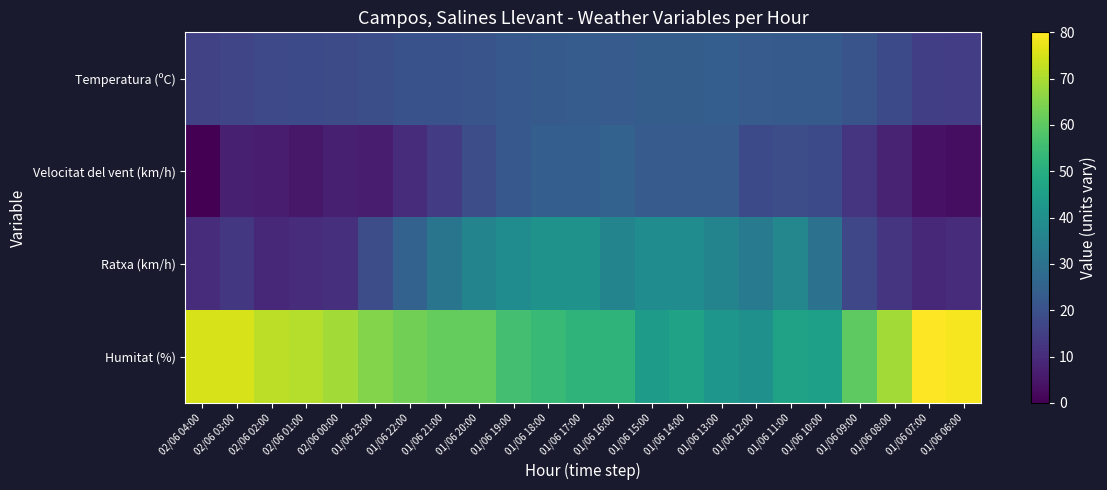

At how many categories does at least one series exceed 71?

5